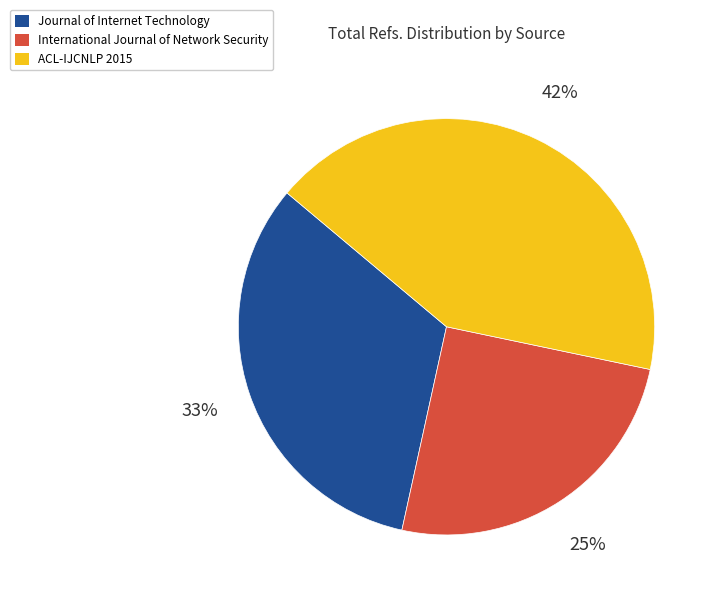

The Journal of Internet Technology slice represents 39% of the pie. True or false?

False